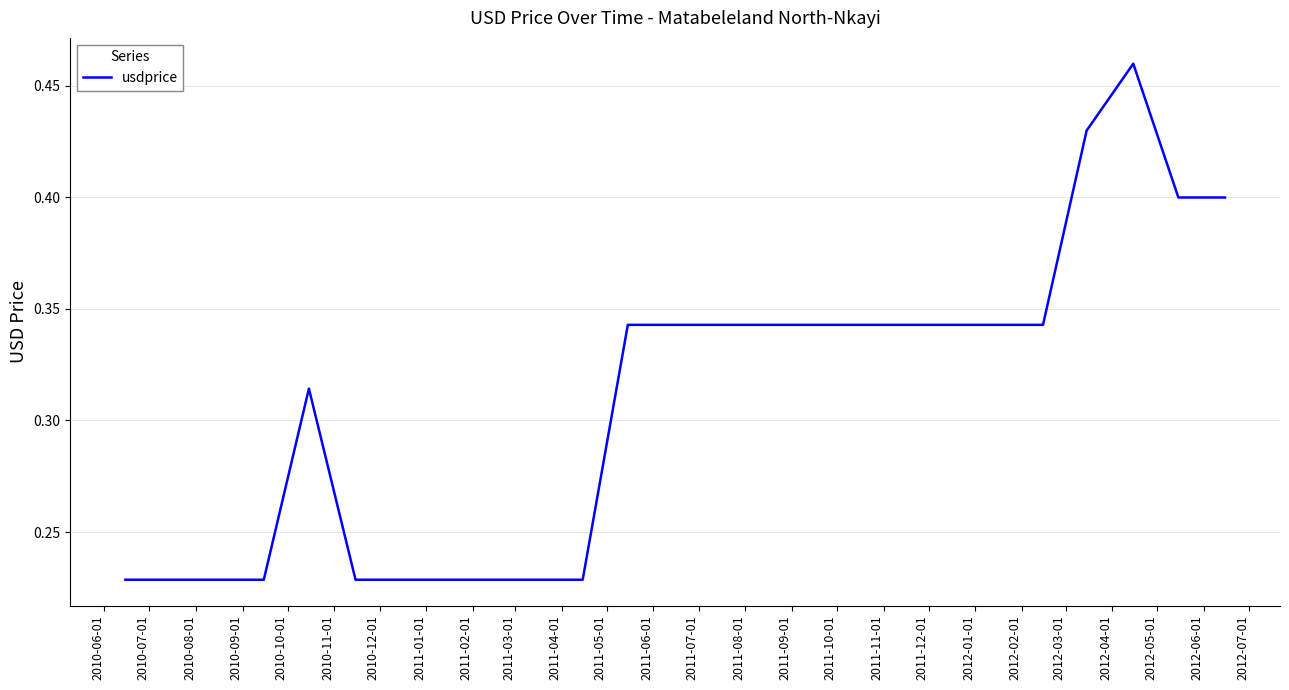

Reading right to left, list all the values displayed in this chart.

0.4	0.4	0.5	0.4	0.3	0.3	0.3	0.3	0.3	0.3	0.2	0.2	0.2	0.2	0.2	0.3	0.2	0.2	0.2	0.2